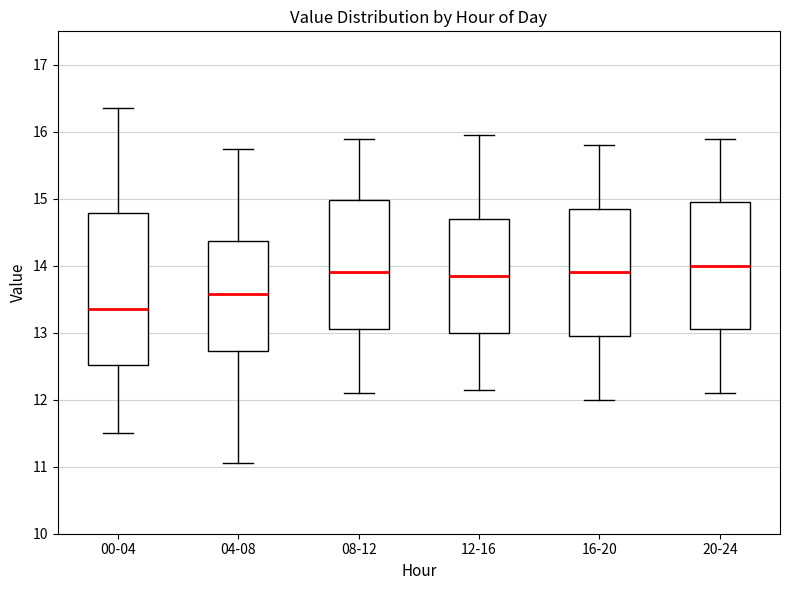

Which box is the tallest, from its lower edge to its upper edge?

00-04